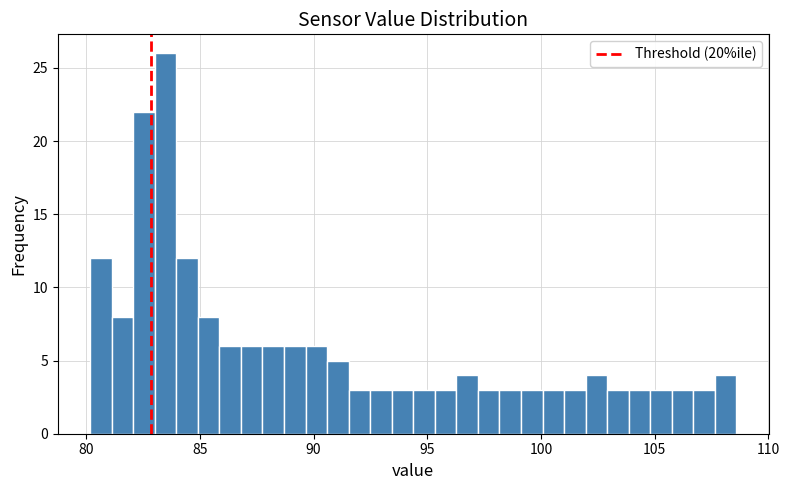

Read against the x-axis, roughly where is the centre of the tallest bar?

83.5